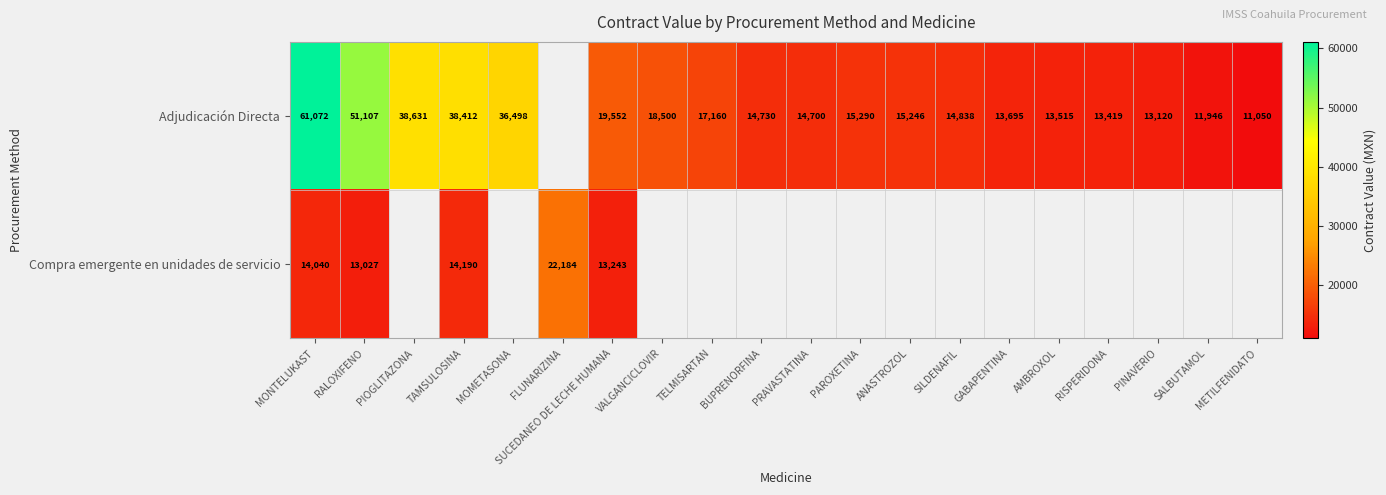

At TAMSULOSINA, list the series in order from largest to smallest.

Adjudicación Directa, Compra emergente en unidades de servicio